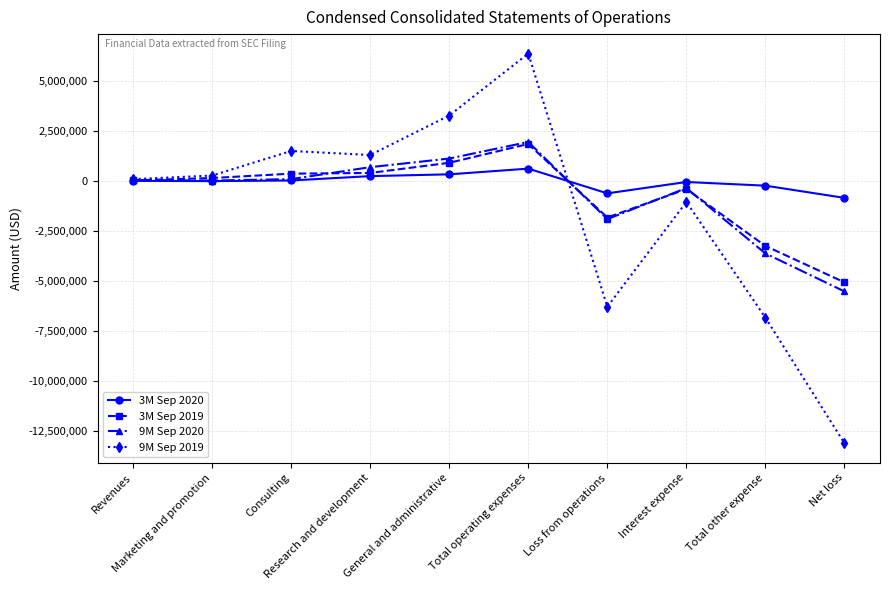

True or false: 3M Sep 2019 has more than 1 points higher than both neighbors.

True